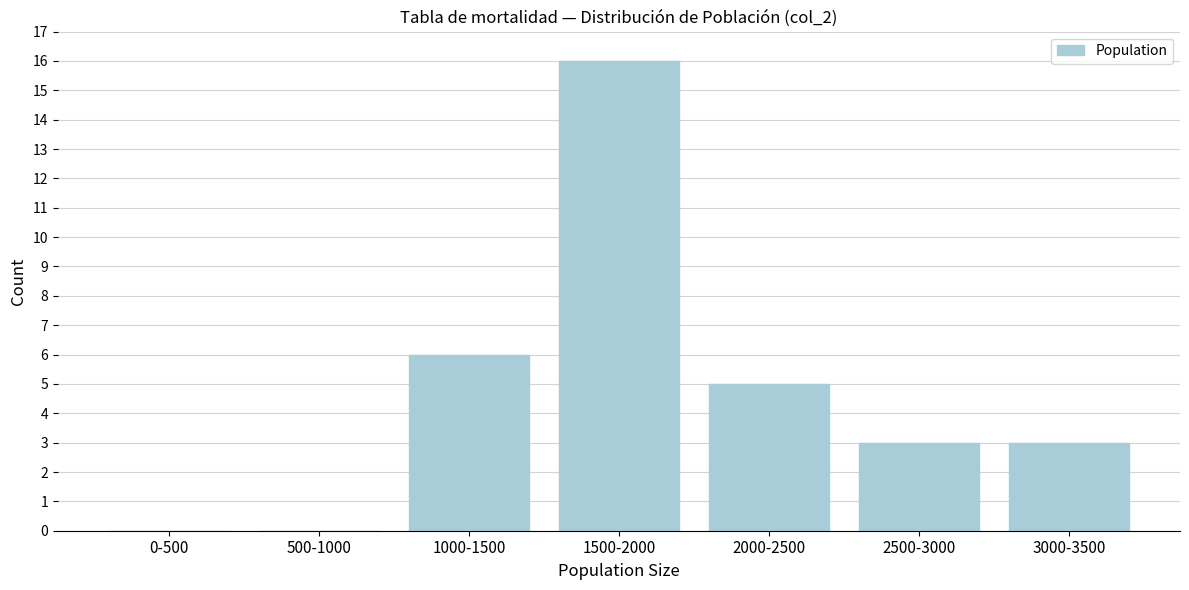

Reading right to left, transcribe all the data shown in this chart.

3000-3500=3	2500-3000=3	2000-2500=5	1500-2000=16	1000-1500=6	500-1000=0	0-500=0